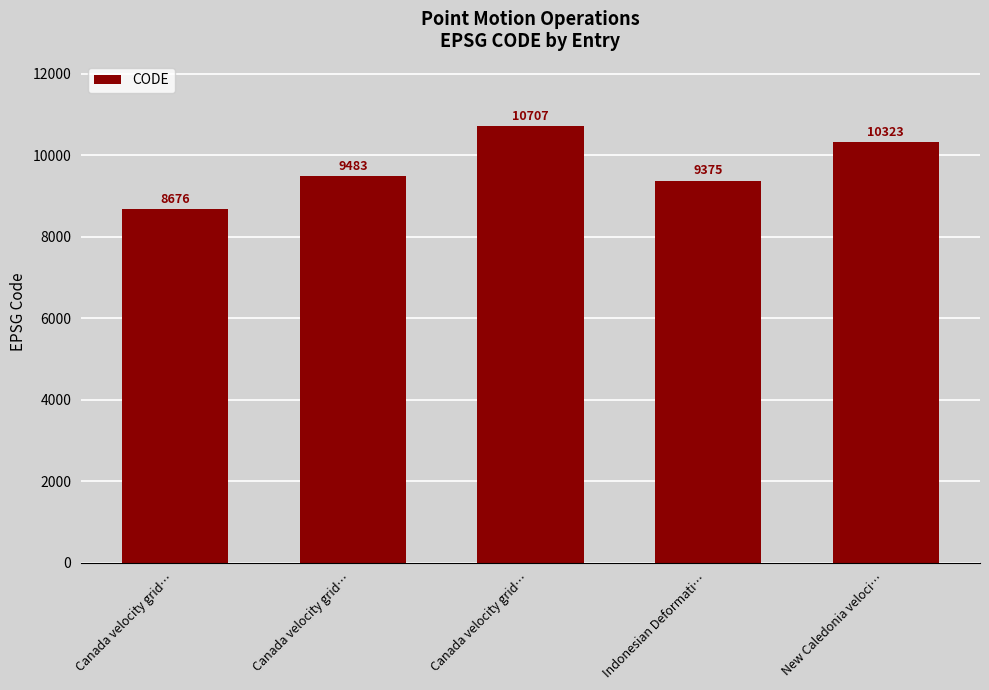

Between New Caledonia veloci… and Canada velocity grid…, which is larger?

New Caledonia veloci…